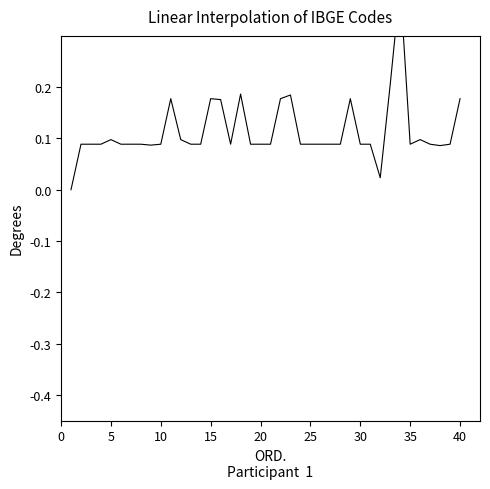

The chart shows a value of 0.1 at 11. True or false?

False